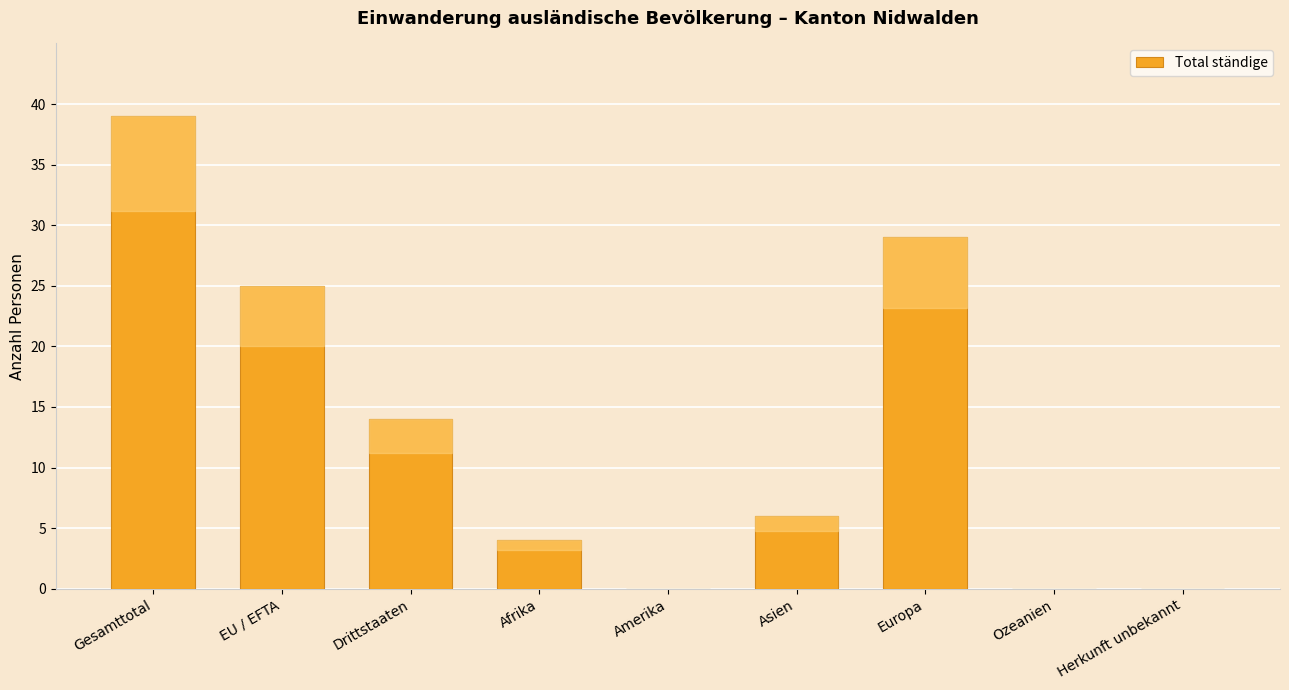

The chart shows a value of 29 at Europa. True or false?

True